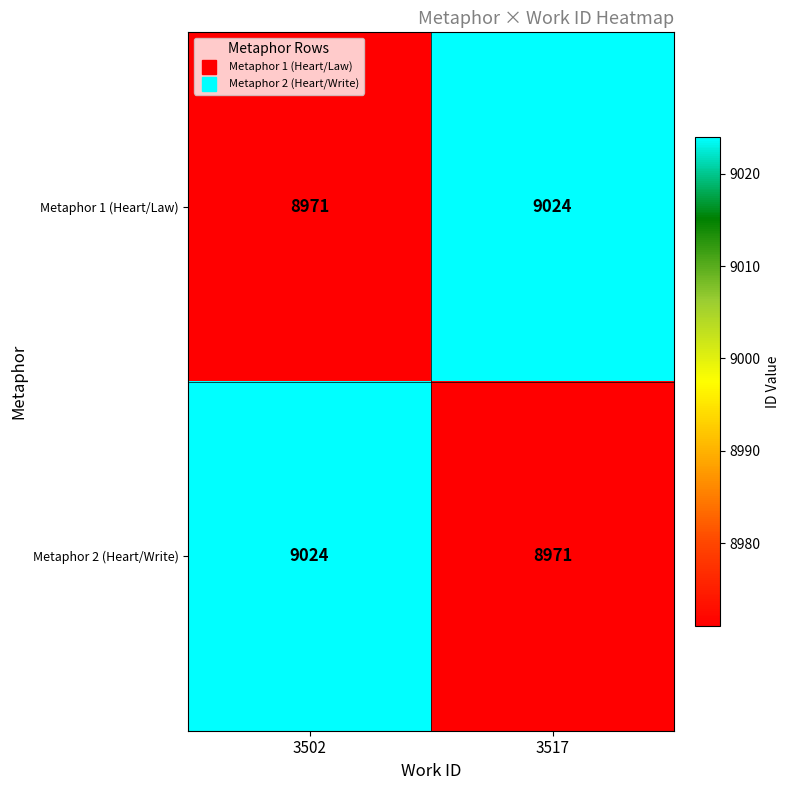

Reading left to right, transcribe all the data shown in this chart.

Metaphor 1 (Heart/Law): 3502=8971	3517=9024
Metaphor 2 (Heart/Write): 3502=9024	3517=8971